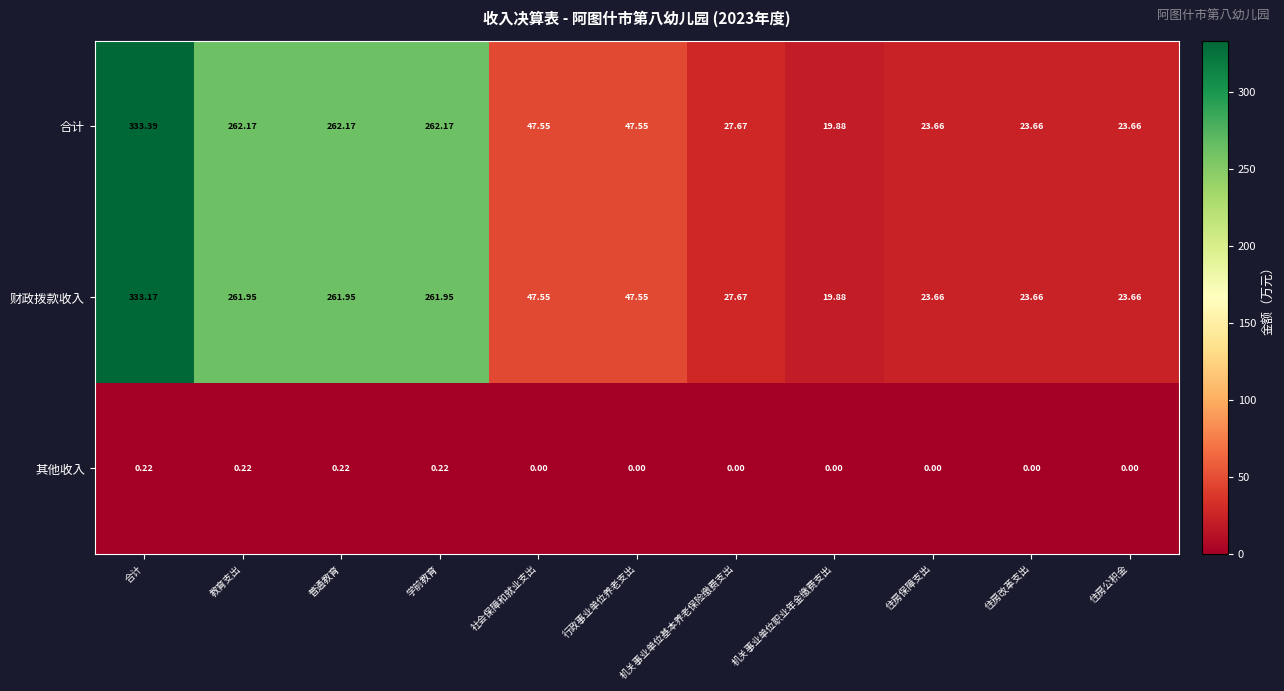

Which series has the widest spread of values?

合计